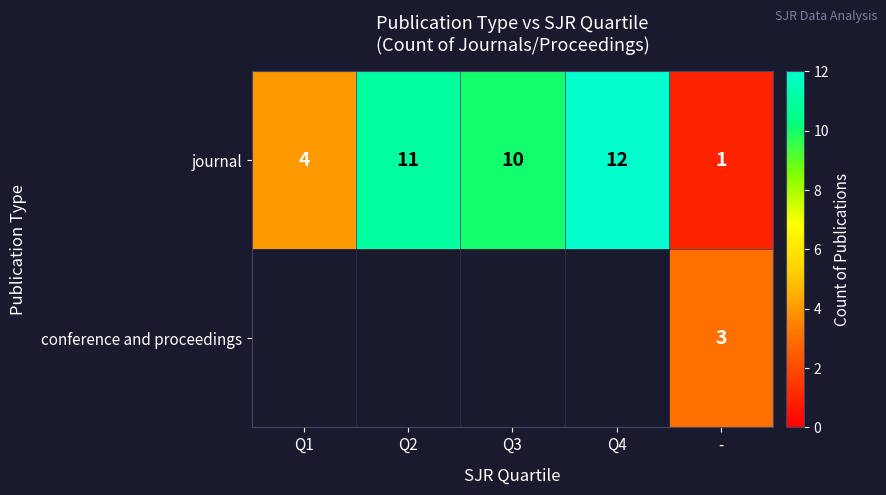

Is it true that journal equals 11 at Q2?

True